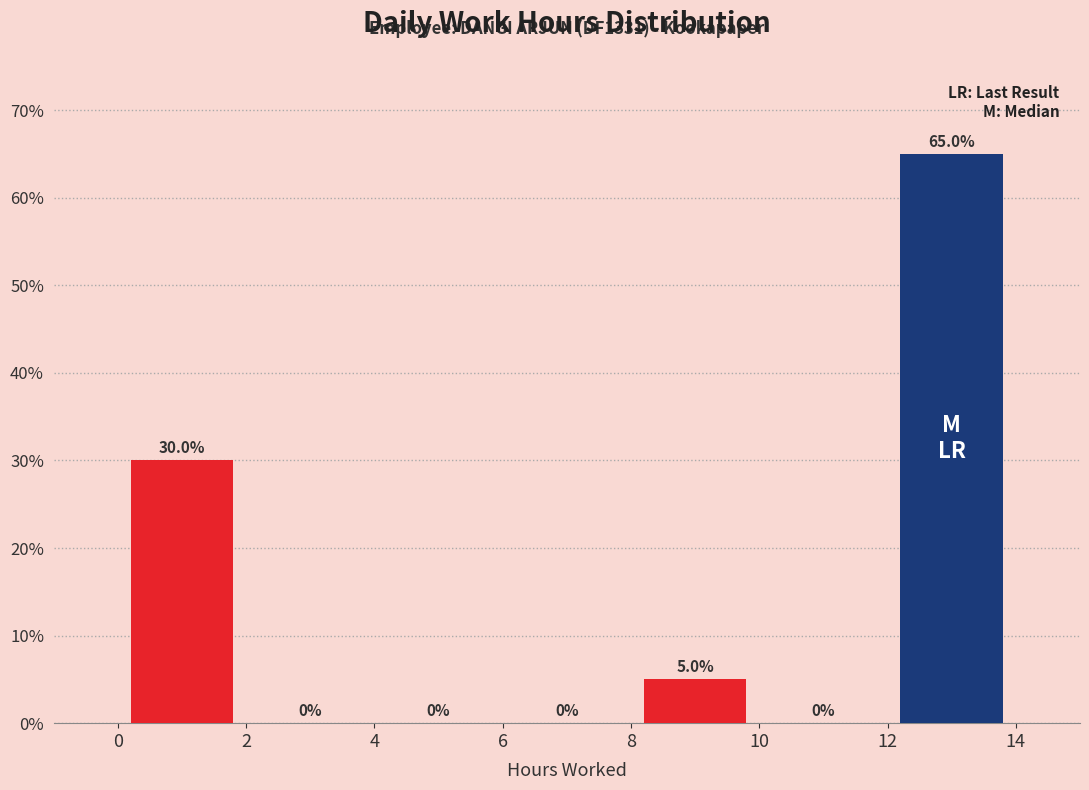

Over which range of the x-axis is the bar tallest?

12 to 14